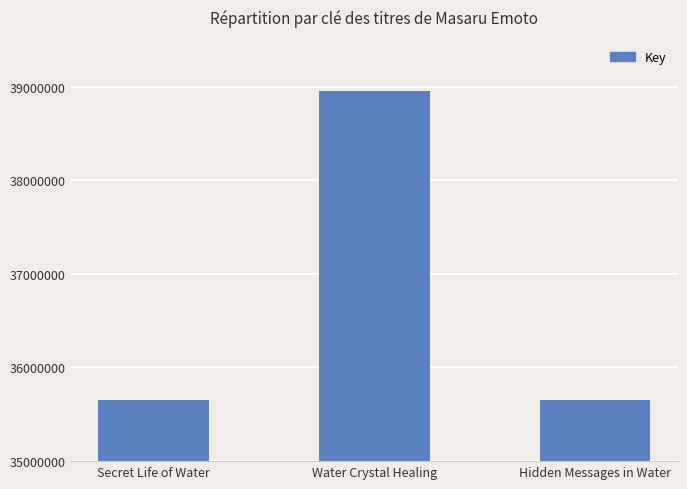

What is the value of the 2nd bar from the left?

38949143